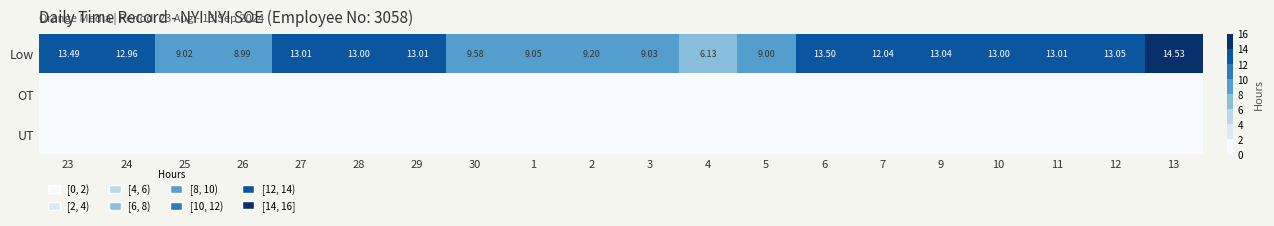

At which category is the sum across all series the highest?

13